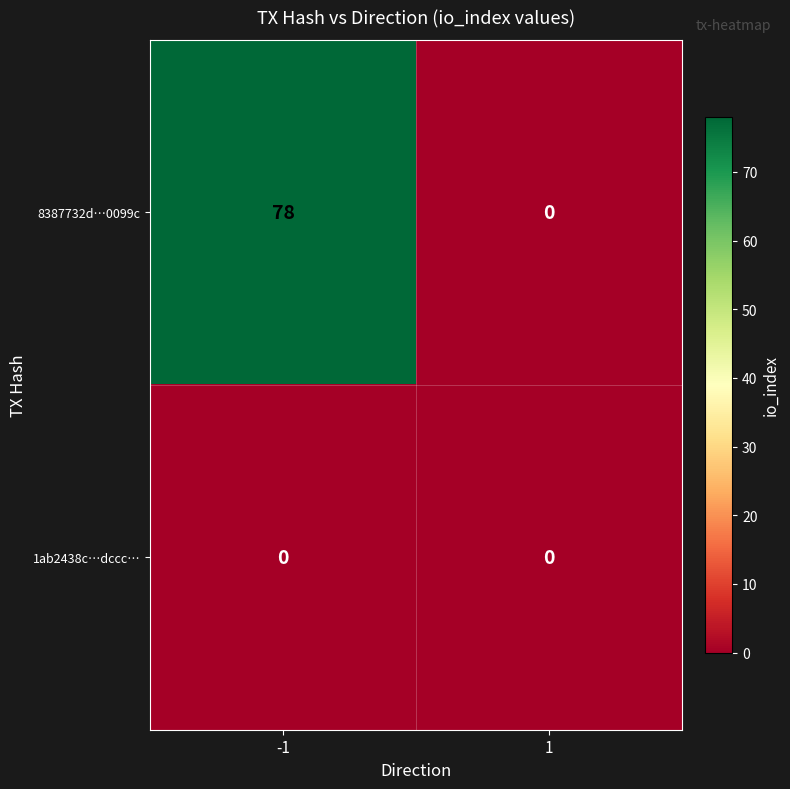

Which series has the largest total across all categories?

8387732d…0099c